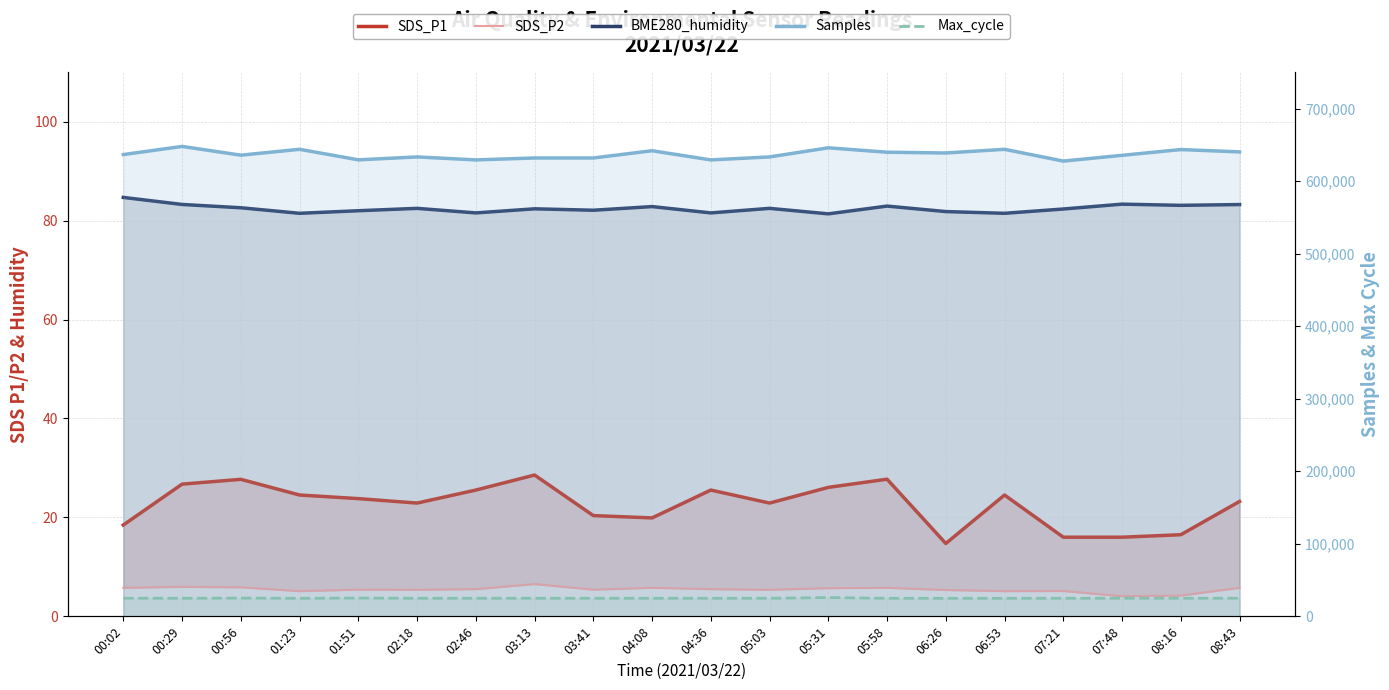

How many categories are shown in the chart?

20